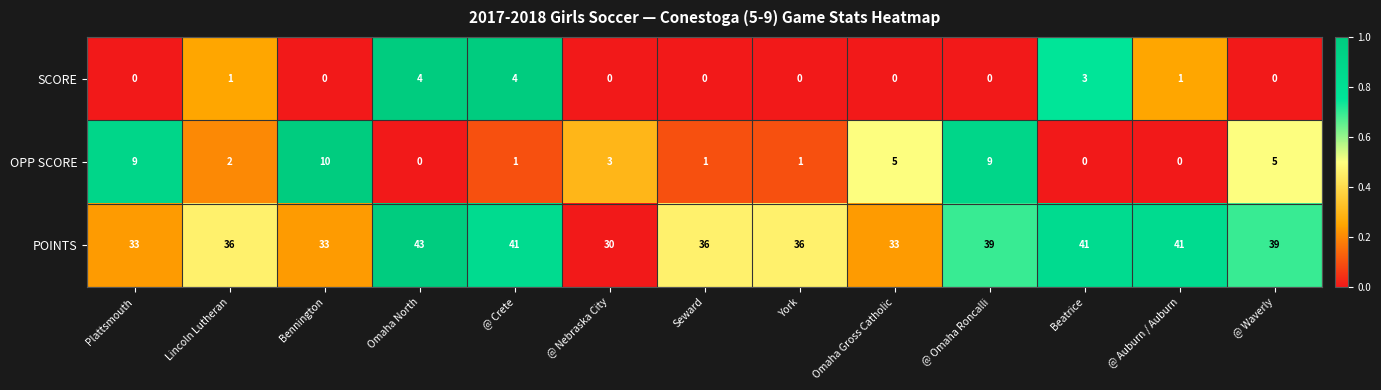

At @ Waverly, list the series in order from largest to smallest.

POINTS, OPP SCORE, SCORE